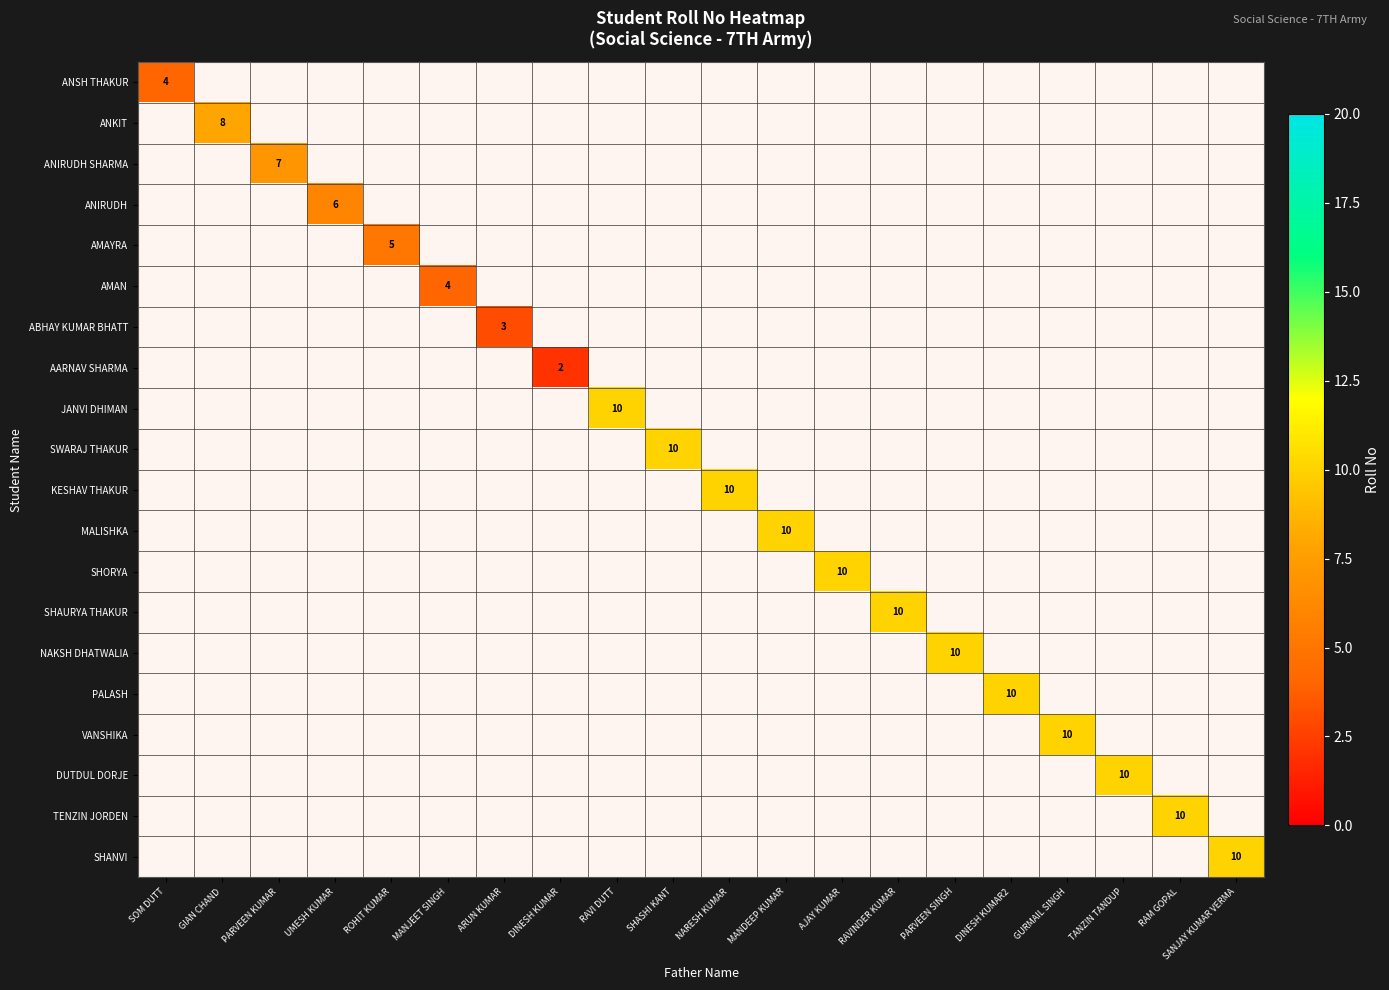

Is the value of MALISHKA at ROHIT KUMAR greater than the value of SWARAJ THAKUR at MANJEET SINGH?

No